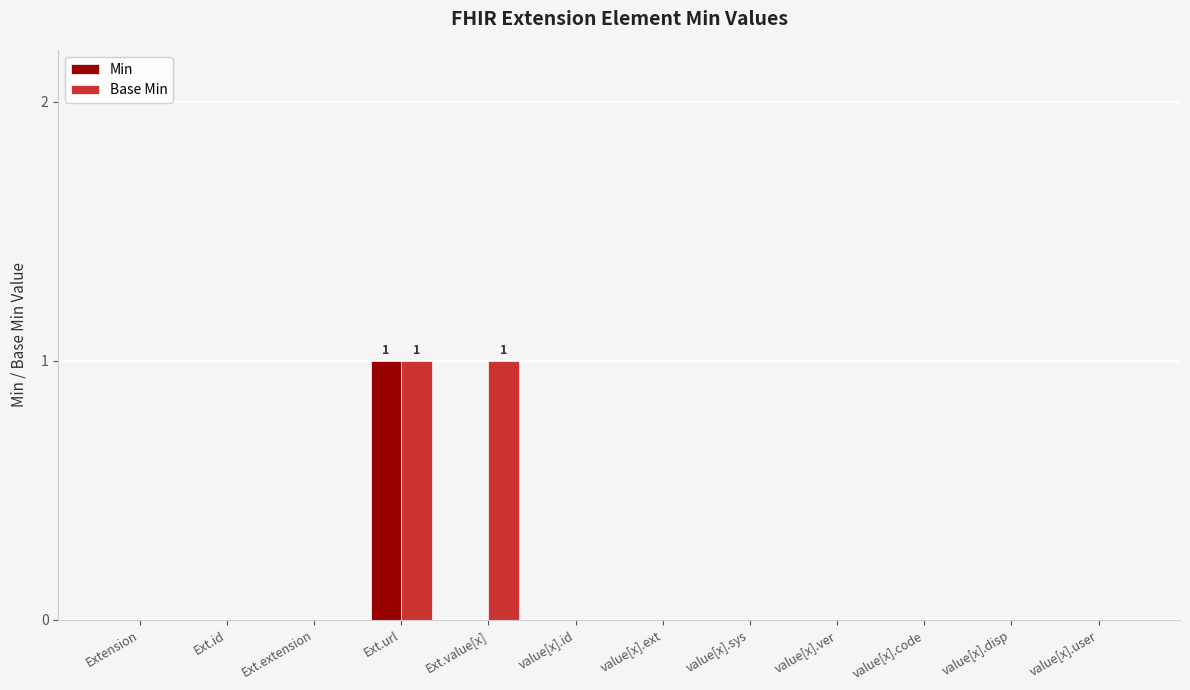

The value of Base Min at value[x].id is -1. True or false?

False